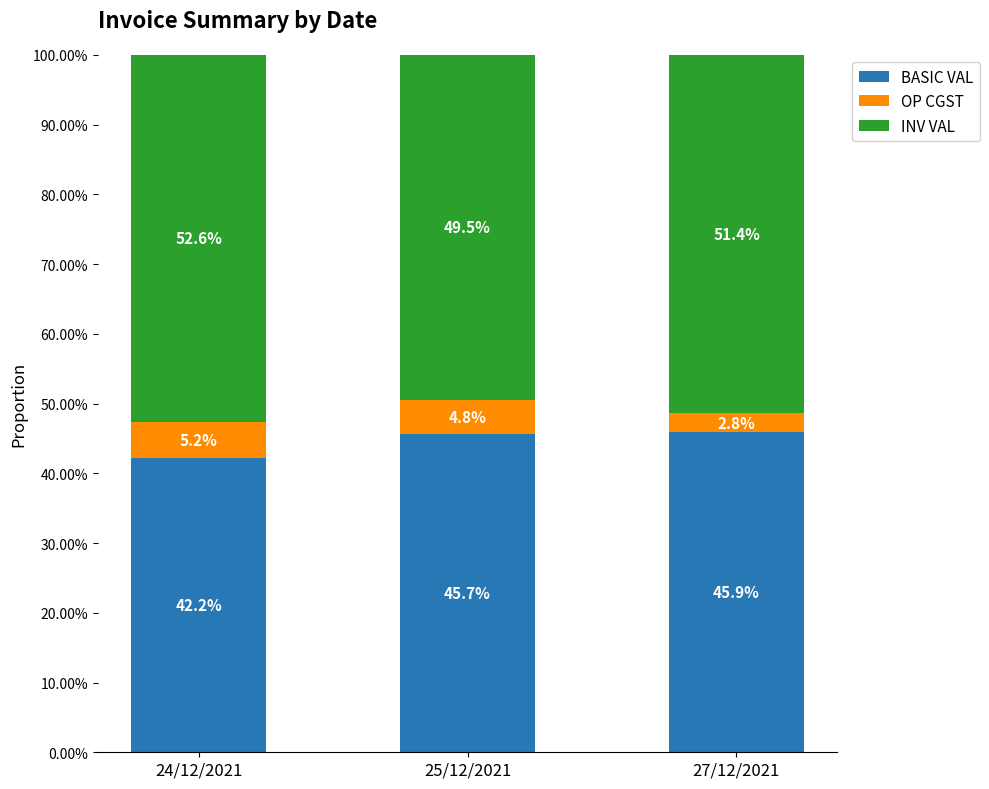

Does the chart contain stacked bars?

Yes